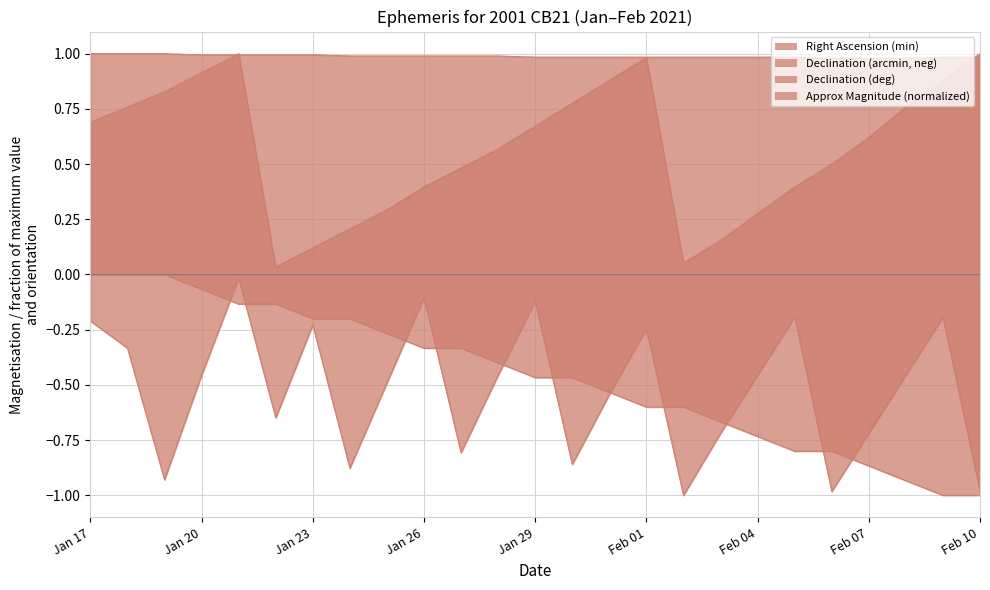

What is the value of the Approx Mag point at the 5th from the left?

1.0